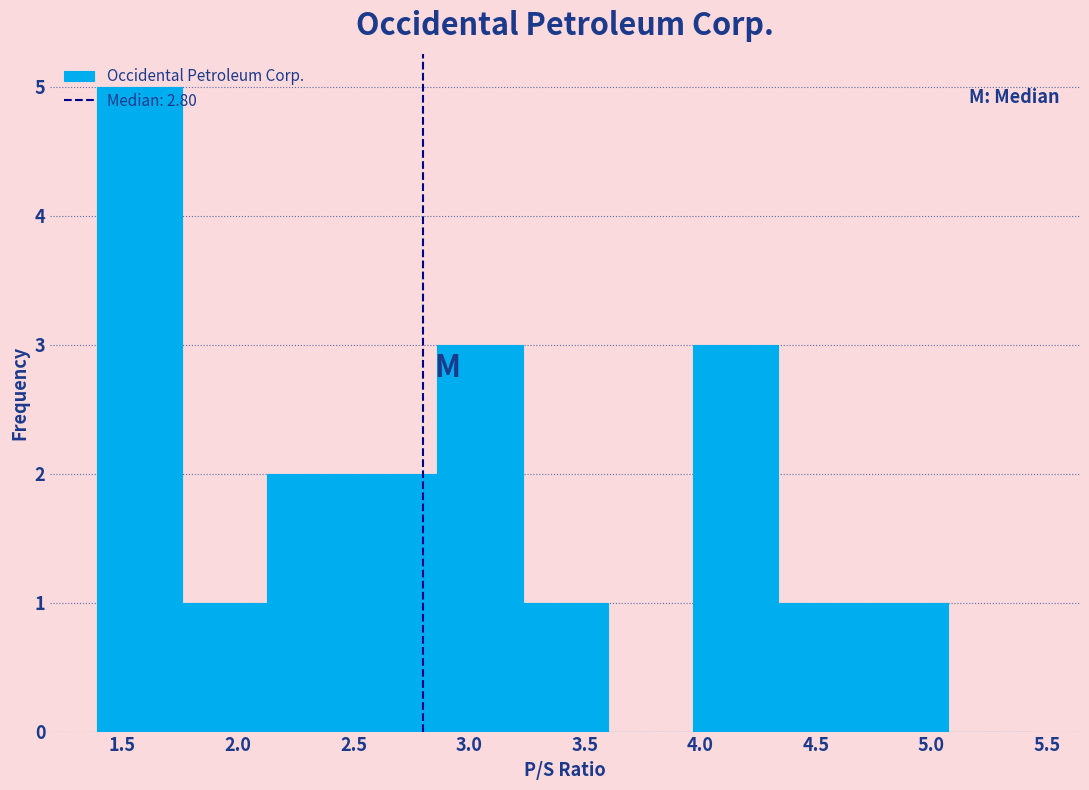

Reading left to right, list every bar in this chart as the range it spans on the x-axis followed by its height. Neither the bar edges nor the heights are printed on the chart, so give them approximately, as read against the axes.

1.40 to 1.75: 5
1.75 to 2.15: 1
2.15 to 2.50: 2
2.50 to 2.85: 2
2.85 to 3.25: 3
3.25 to 3.60: 1
3.60 to 3.95: 0
3.95 to 4.35: 3
4.35 to 4.70: 1
4.70 to 5.05: 1
5.05 to 5.45: 0